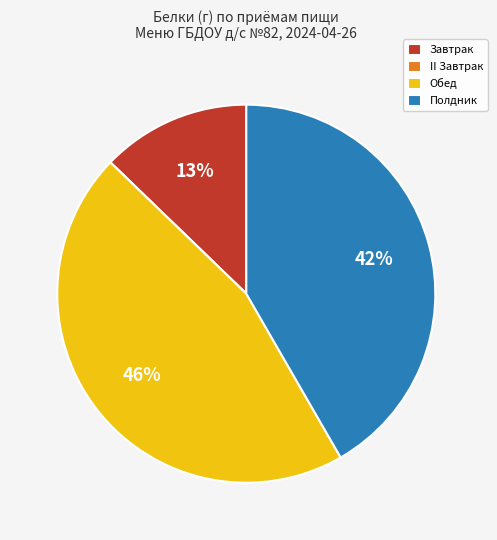

Is Обед the majority of the pie?

No